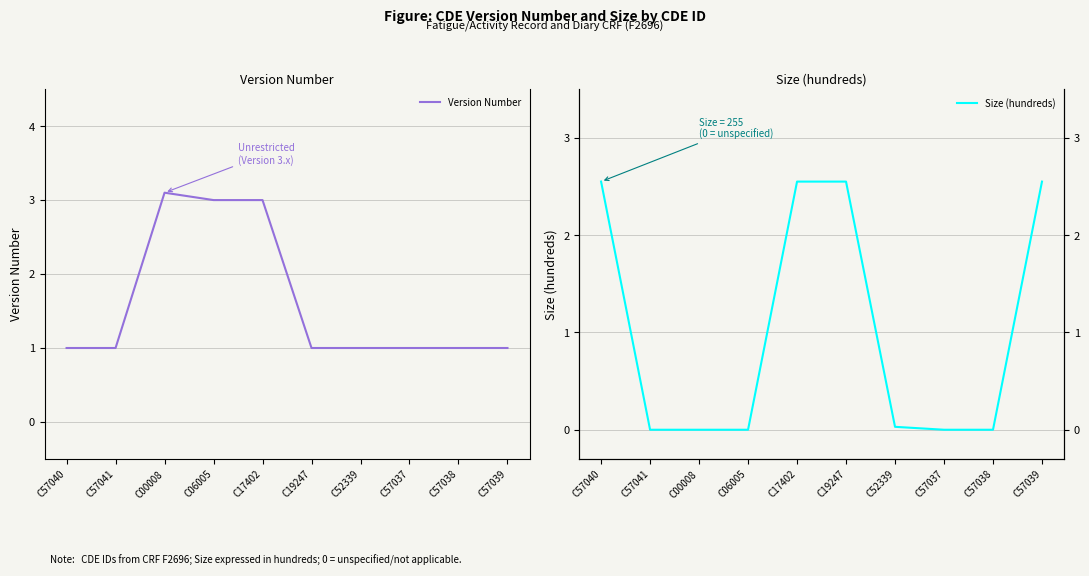

Rank the series by their maximum value, from lowest to highest.

Size (hundreds), Version Number